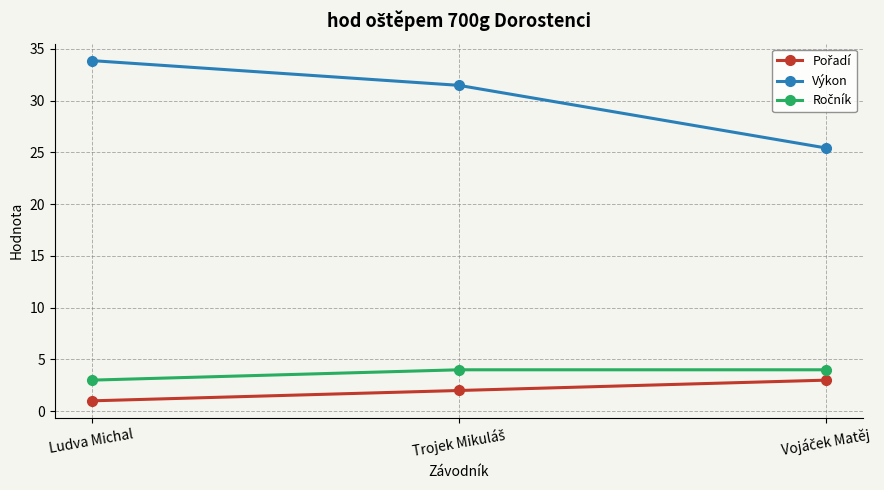

Which series has the largest range (max minus min)?

Výkon